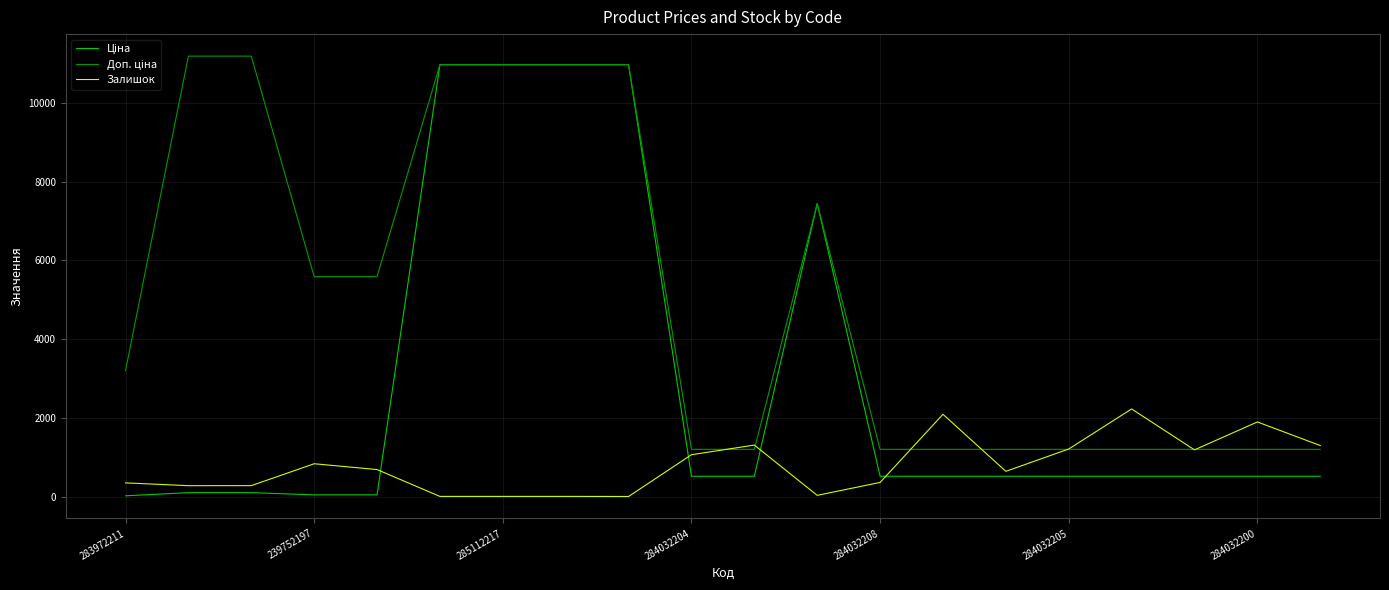

Which series has the largest total across all categories?

Доп. ціна